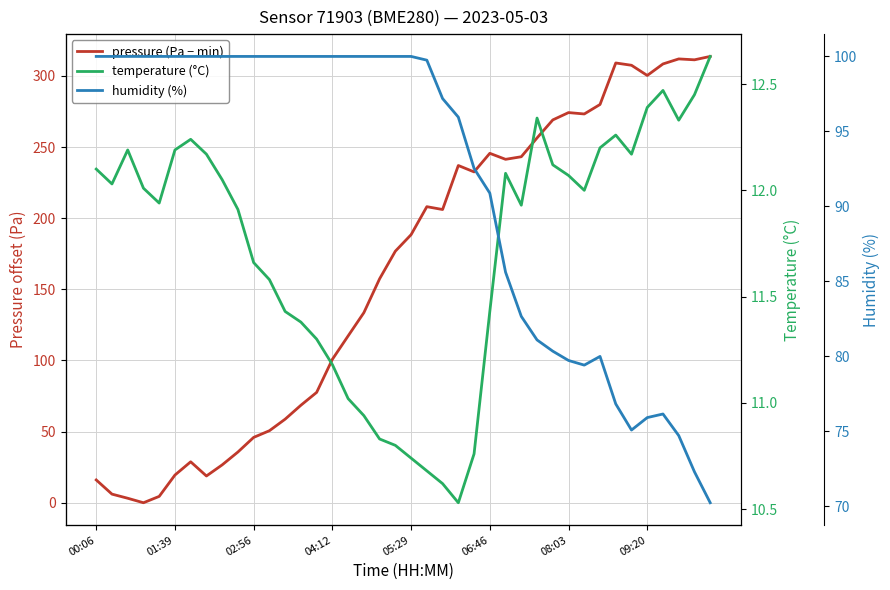

Which series changed the most between 11 and 15?

pressure (Pa − min)